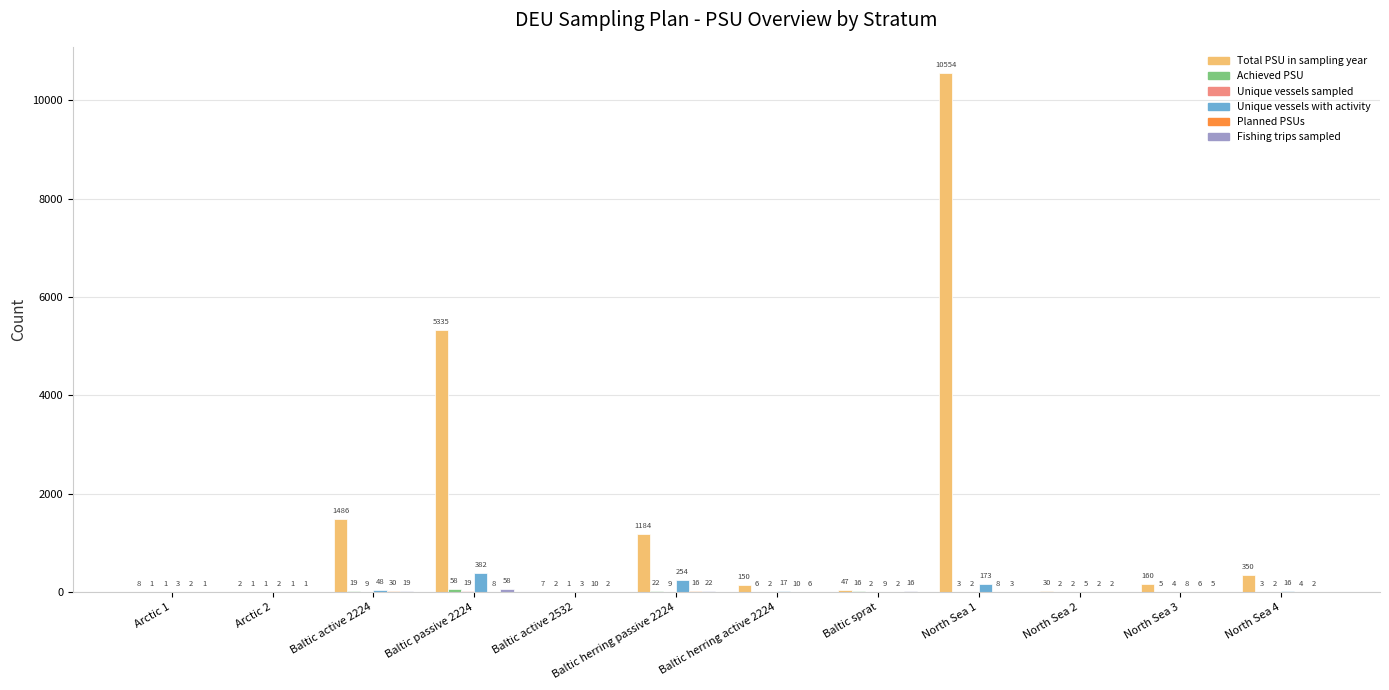

Which series changed the most between Baltic active 2532 and North Sea 4?

Total PSU in sampling year